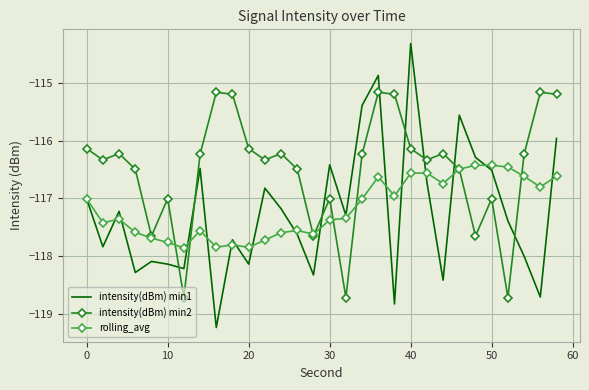

True or false: intensity(dBm) min2 and intensity(dBm) min1 intersect in this chart.

True